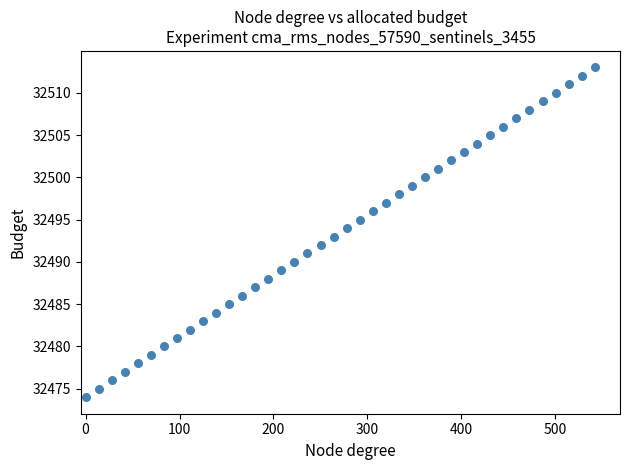

What is the range of Y values (max minus min)?

39